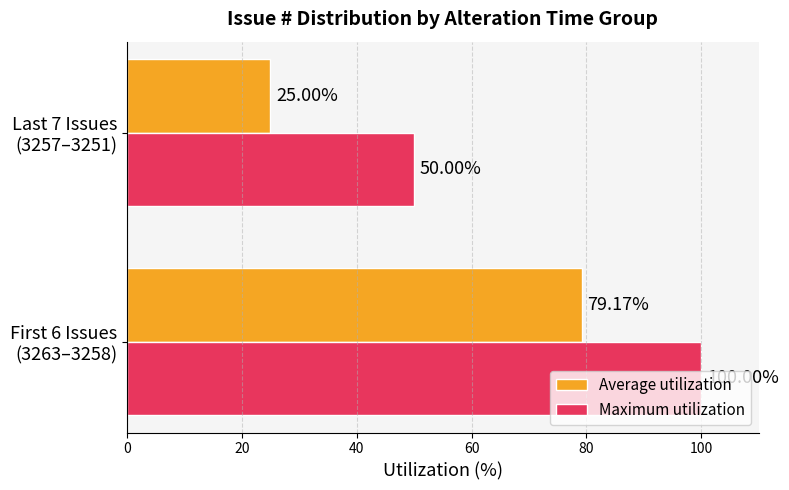

At which category does the chart reach its minimum across all series?

Last 7 Issues
(3257–3251)